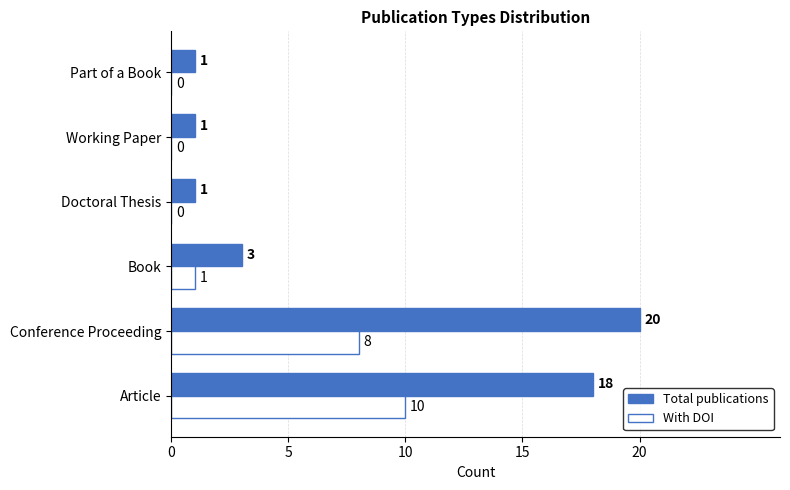

What is the sum of the Total publications values at Conference Proceeding and Book?

23